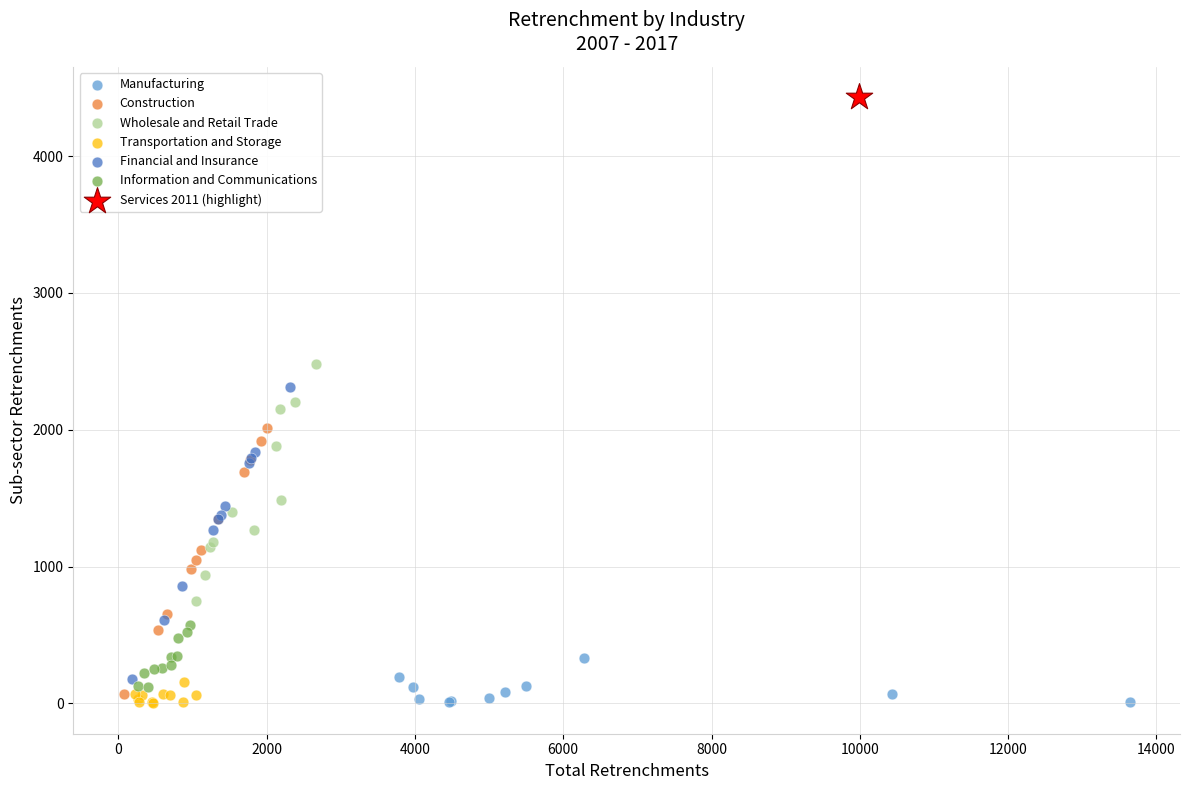

Which series contains the highest Y value?

Services 2011 (highlight)